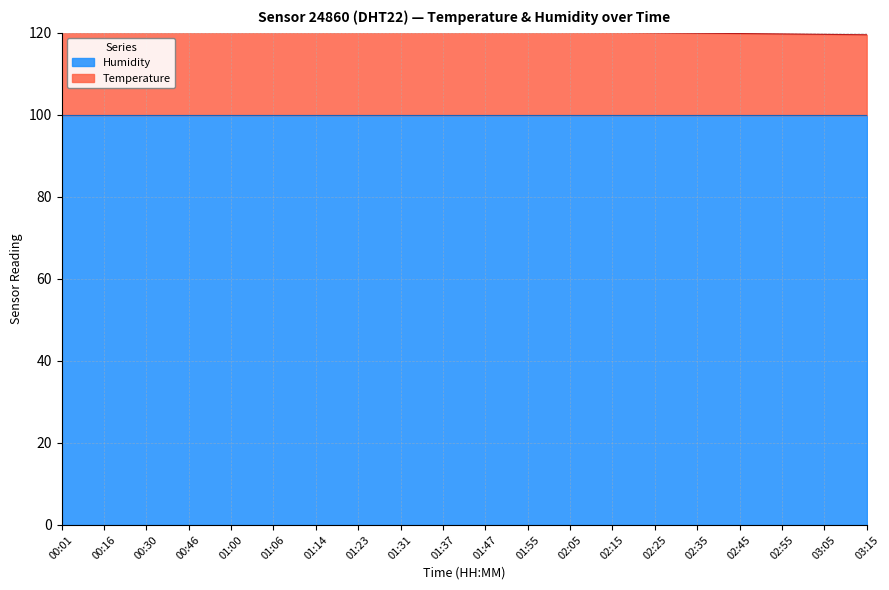

Reading right to left, extract all data points from this chart.

03:15=119.5	03:05=119.6	02:55=119.7	02:45=119.8	02:35=119.9	02:25=120.0	02:15=120.1	02:05=120.2	01:55=120.3	01:47=120.4	01:37=120.5	01:31=120.6	01:23=120.7	01:14=120.8	01:06=120.9	01:00=121.0	00:46=121.0	00:30=121.1	00:16=121.1	00:01=121.1